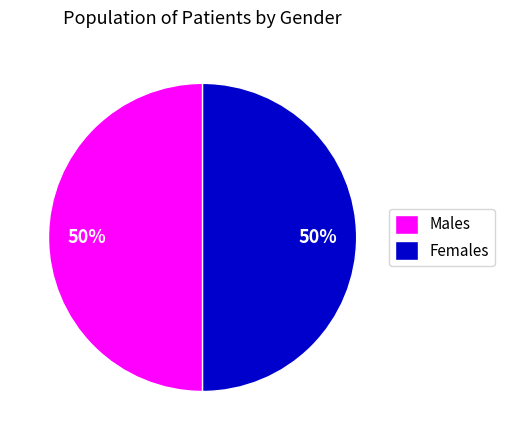

To the nearest percent, what percentage of the pie is Males?

50%